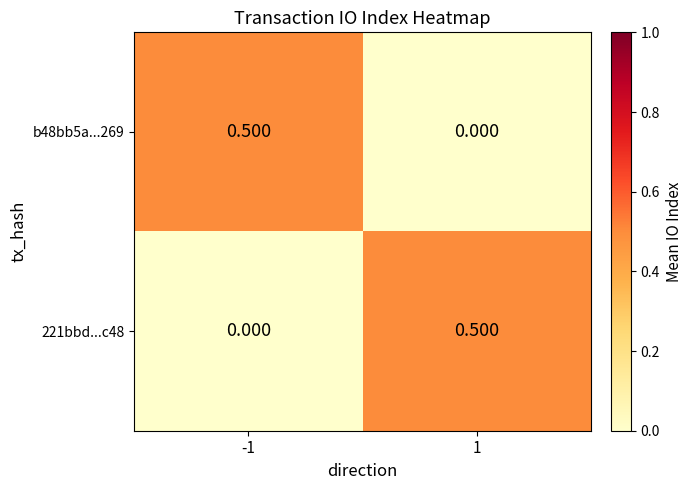

Count the number of categories in the chart.

2